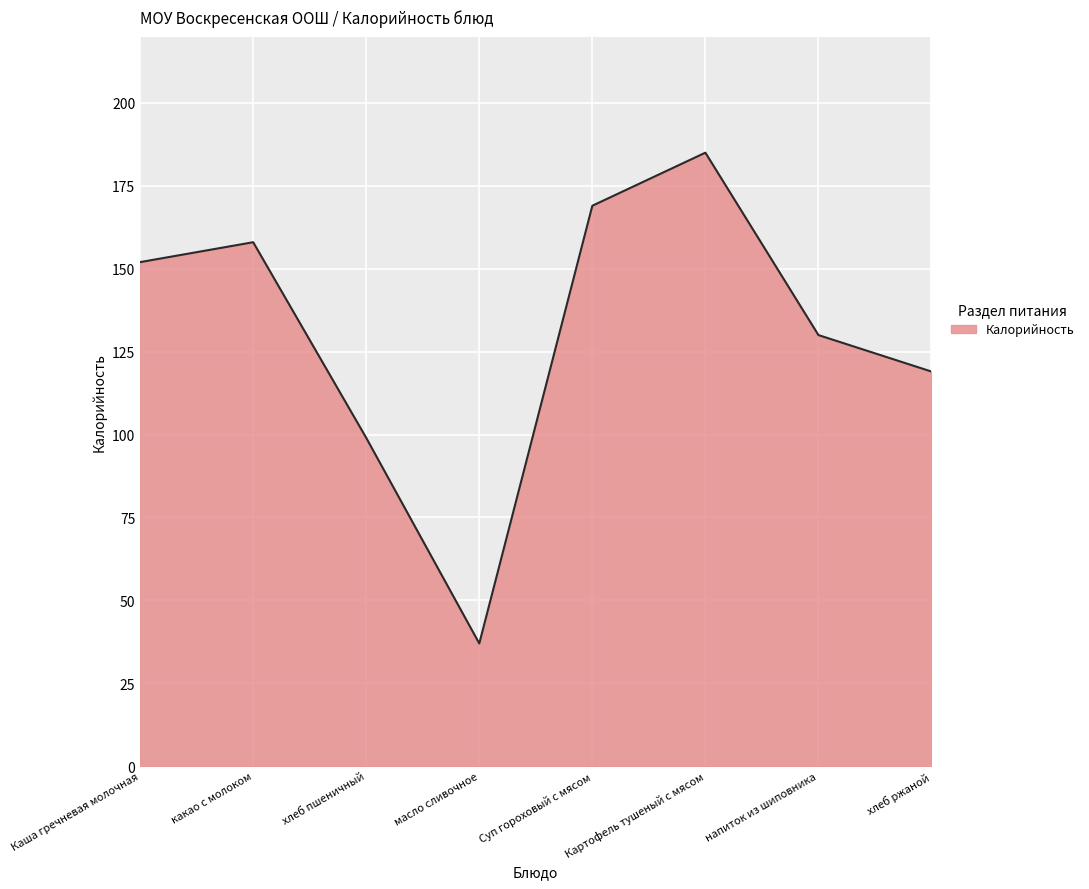

Rank the categories by value from lowest to highest.

масло сливочное, хлеб пшеничный, хлеб ржаной, напиток из шиповника, Каша гречневая молочная, какао с молоком, Суп гороховый с мясом, Картофель тушеный с мясом